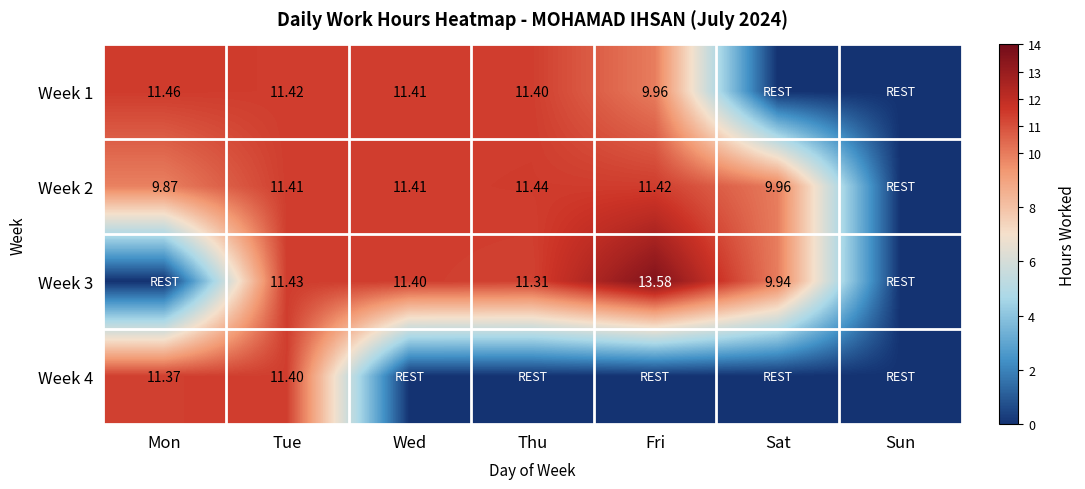

Is it true that Week 2 equals 11.4 at Wed?

True